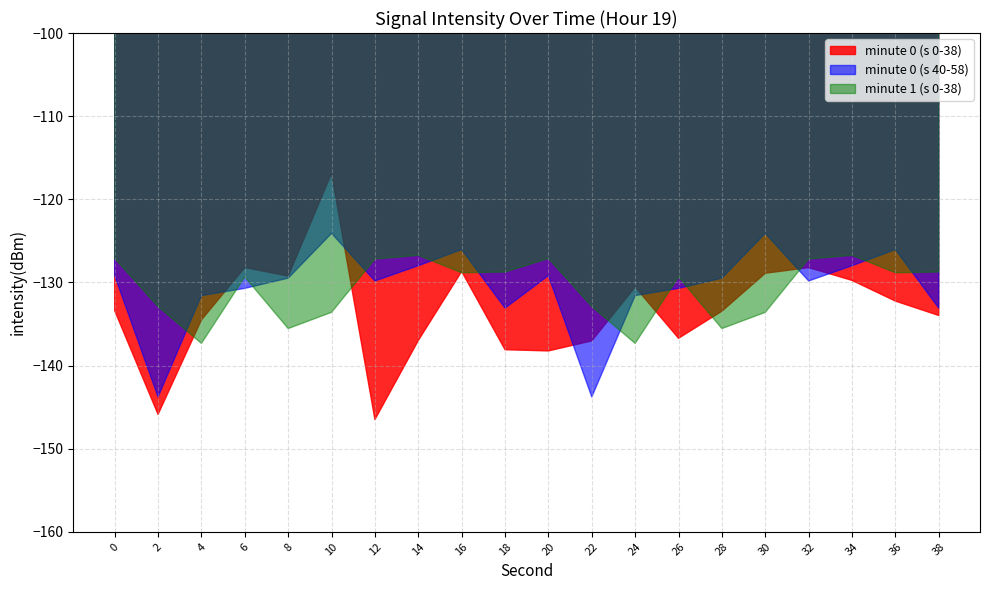

Rank the categories by value from lowest to highest.

12, 2, 20, 18, 22, 14, 26, 4, 38, 28, 0, 36, 24, 34, 8, 30, 16, 32, 6, 10